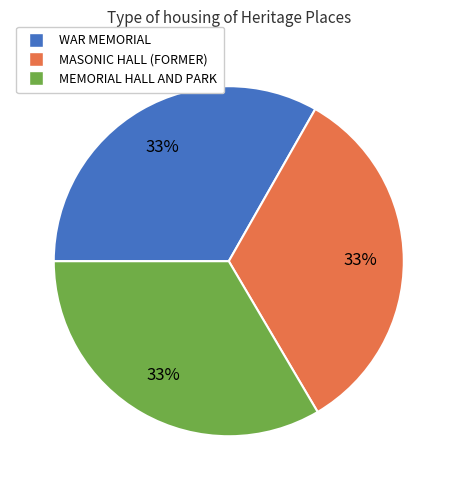

To the nearest percent, what percentage of the pie is WAR MEMORIAL?

33%